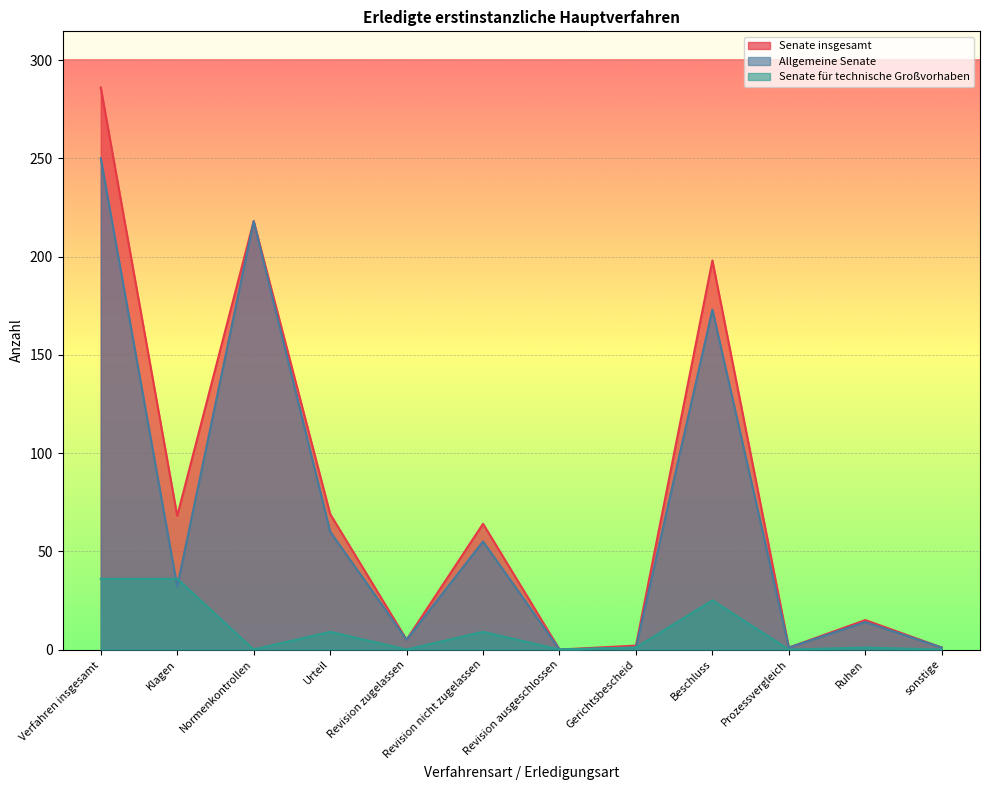

Reading left to right, what are all the values shown in this chart?

Senate insgesamt: Verfahren insgesamt=286	Klagen=68	Normenkontrollen=218	Urteil=69	Revision zugelassen=5	Revision nicht zugelassen=64	Revision ausgeschlossen=0	Gerichtsbescheid=2	Beschluss=198	Prozessvergleich=1	Ruhen=15	sonstige=1
Allgemeine Senate: Verfahren insgesamt=250	Klagen=32	Normenkontrollen=218	Urteil=60	Revision zugelassen=5	Revision nicht zugelassen=55	Revision ausgeschlossen=0	Gerichtsbescheid=1	Beschluss=173	Prozessvergleich=1	Ruhen=14	sonstige=1
Senate für technische Großvorhaben: Verfahren insgesamt=36	Klagen=36	Normenkontrollen=0	Urteil=9	Revision zugelassen=0	Revision nicht zugelassen=9	Revision ausgeschlossen=0	Gerichtsbescheid=1	Beschluss=25	Prozessvergleich=0	Ruhen=1	sonstige=0